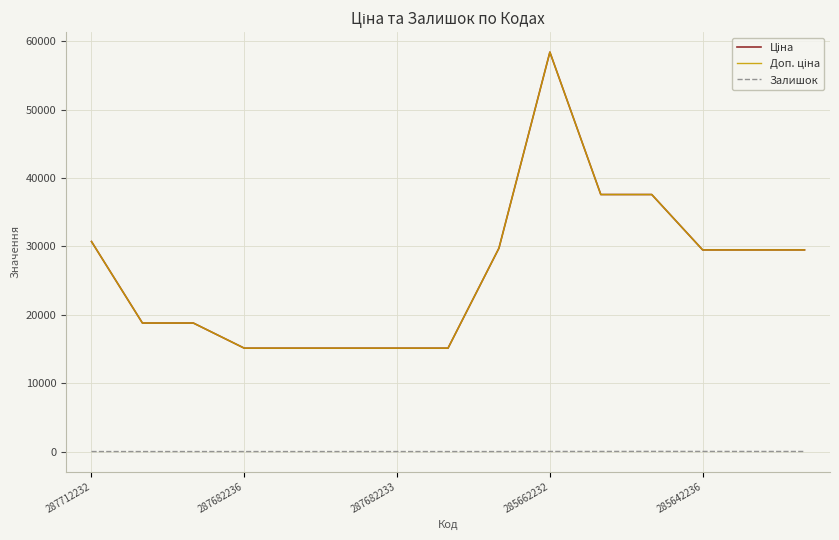

Does the chart have visible grid lines?

Yes